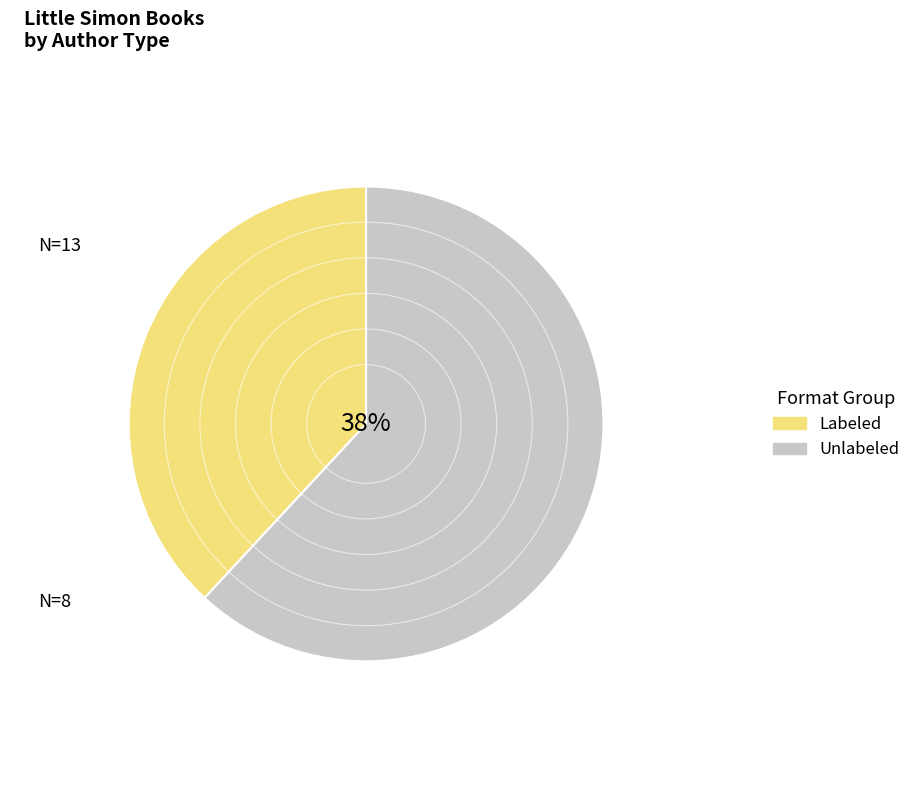

Does Kelly Green (218244190) account for over 50% of the chart?

No